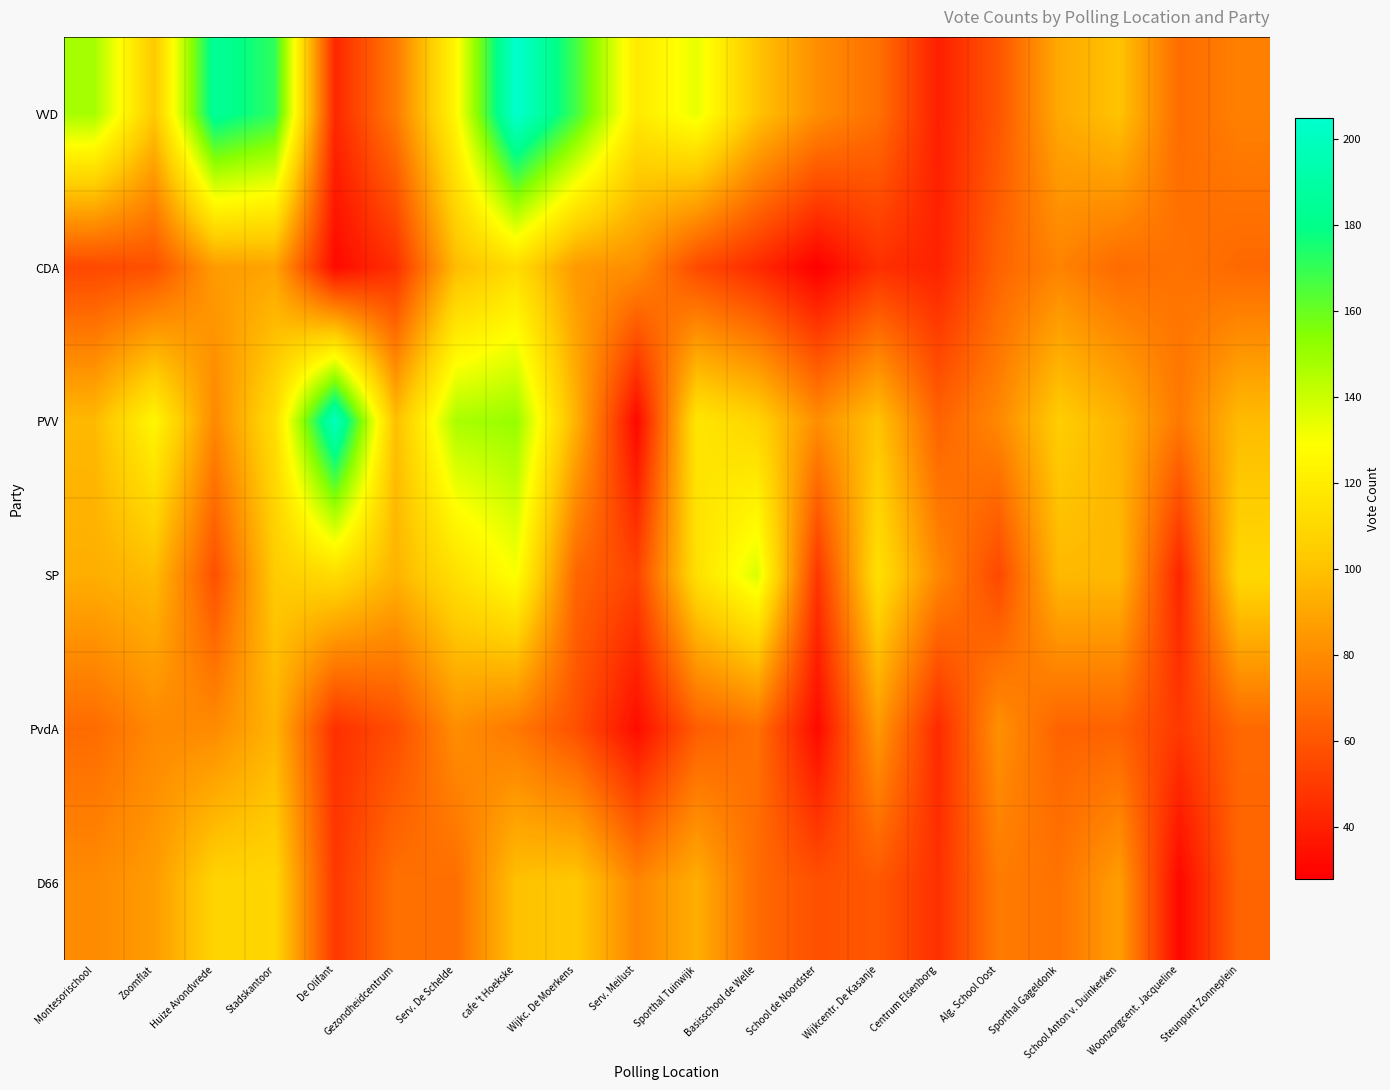

Between School Anton v. Duinkerken and Sporthal Gageldonk, which is larger?

School Anton v. Duinkerken